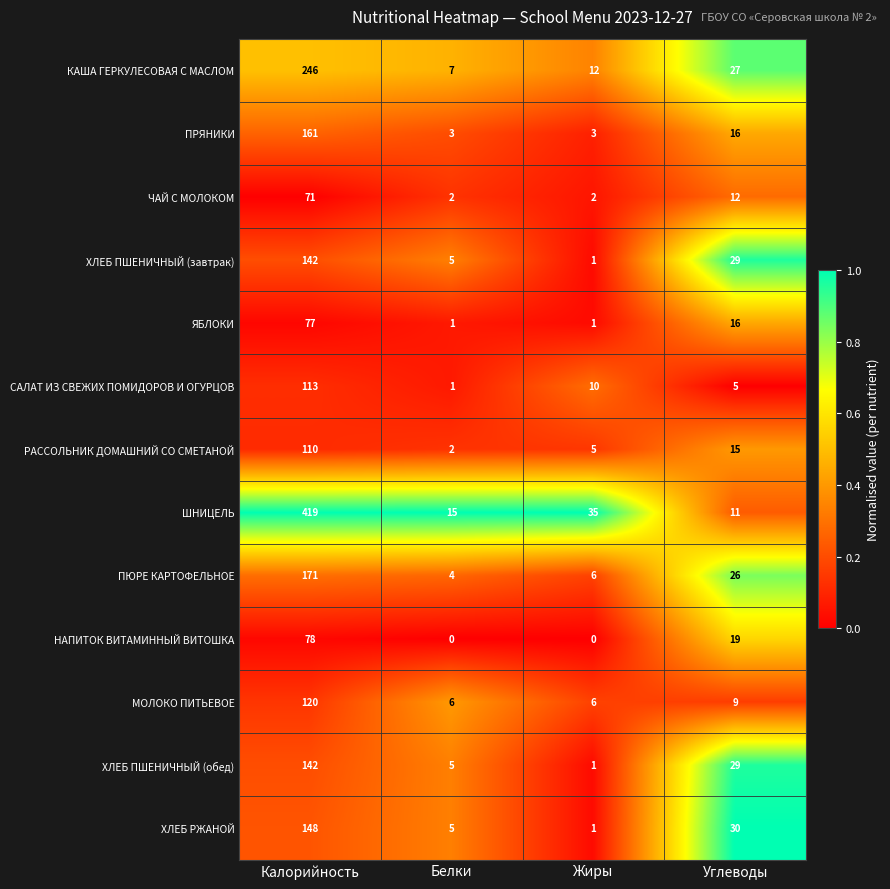

True or false: ЯБЛОКИ has a value of 24 at Углеводы.

False